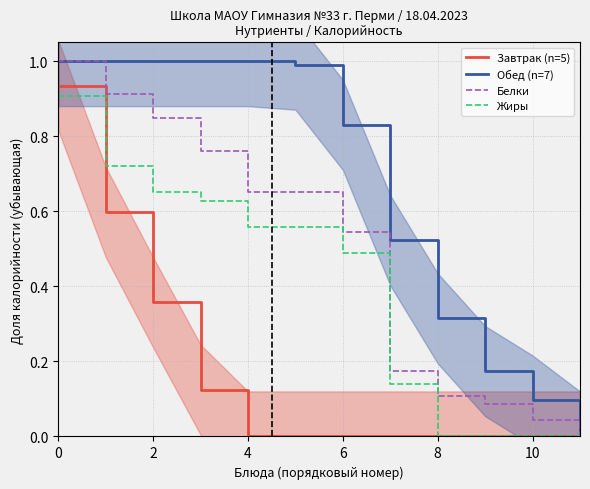

What is the highest value of the Жиры series?

0.9